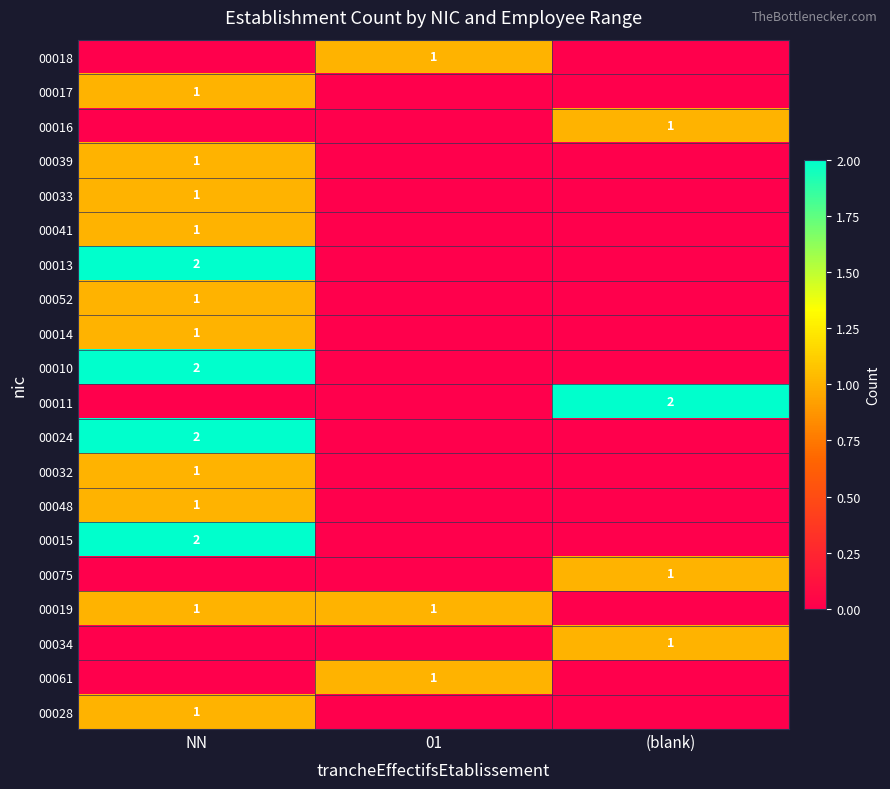

Which has a higher value, NN or (blank)?

NN